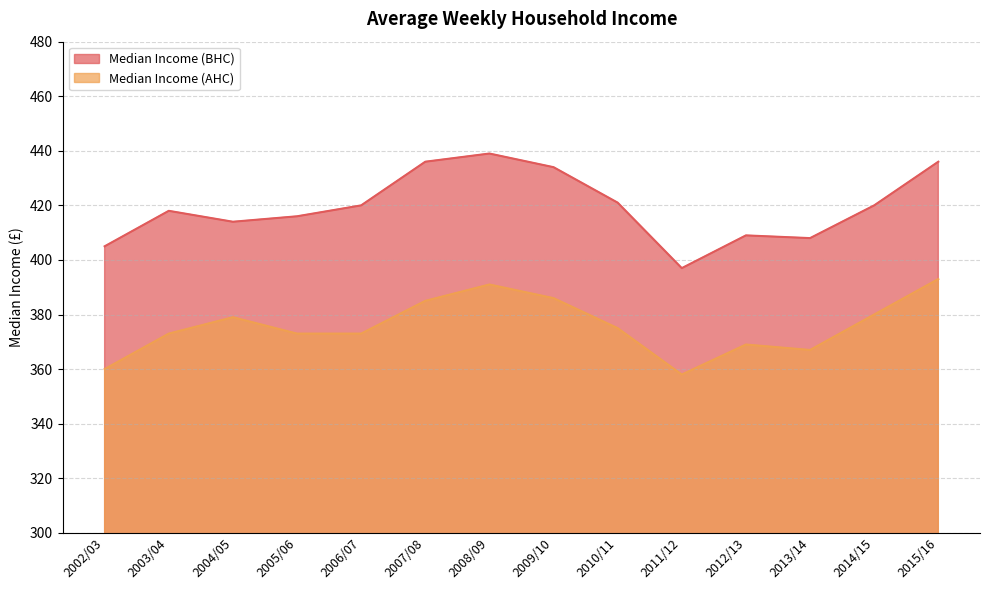

True or false: Median Income (BHC) has a value of 418 at 2003/04.

True